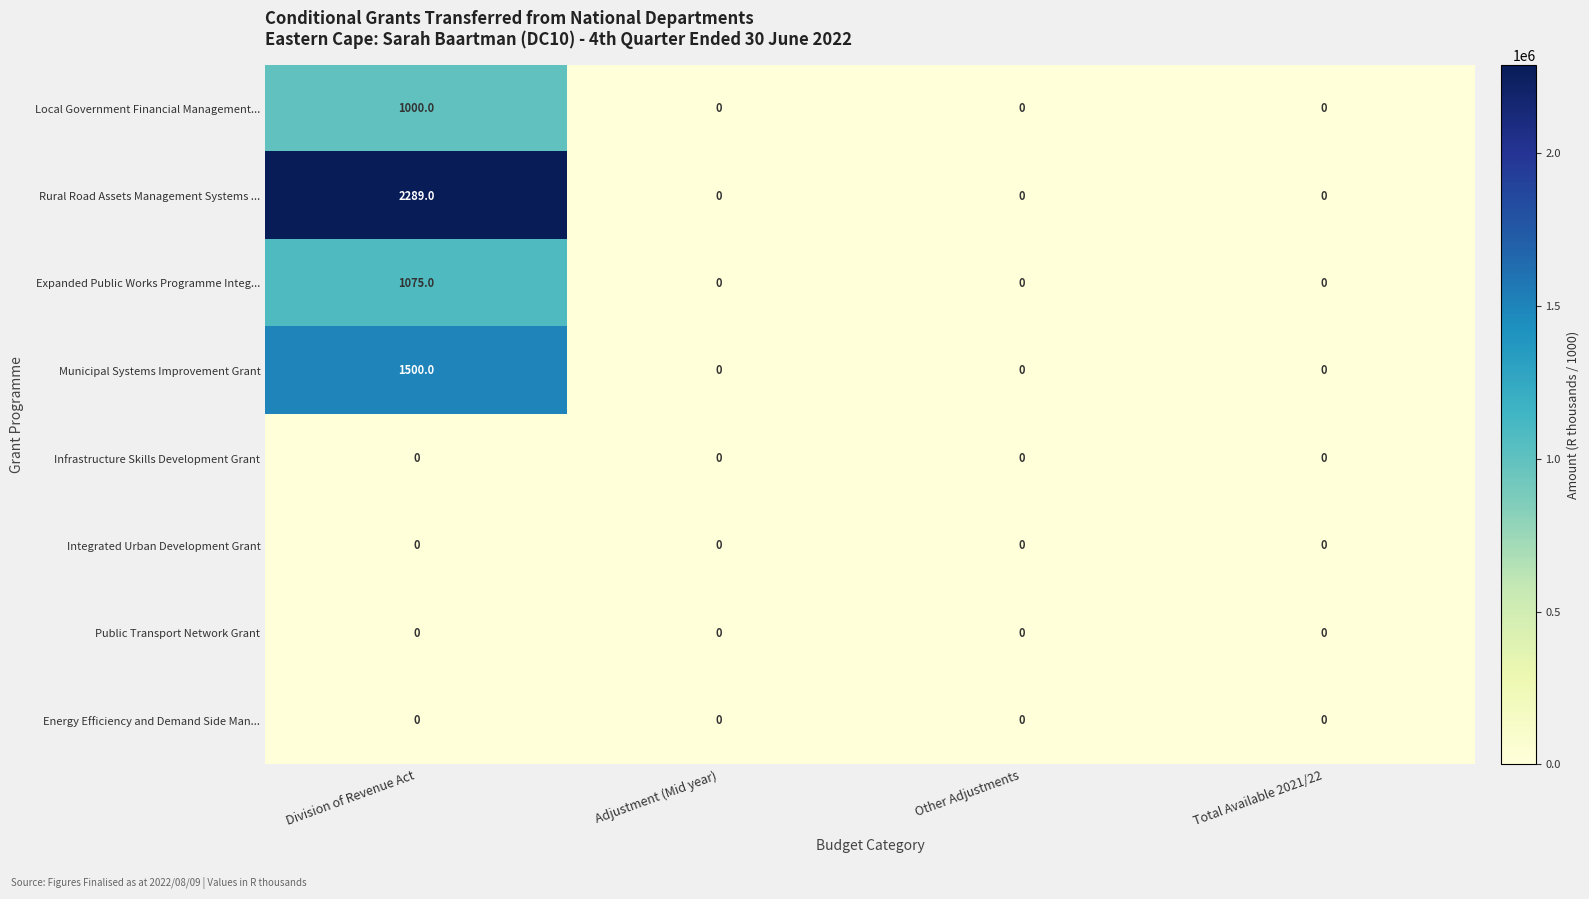

Which series has the largest total across all categories?

Rural Road Assets Management Systems ...